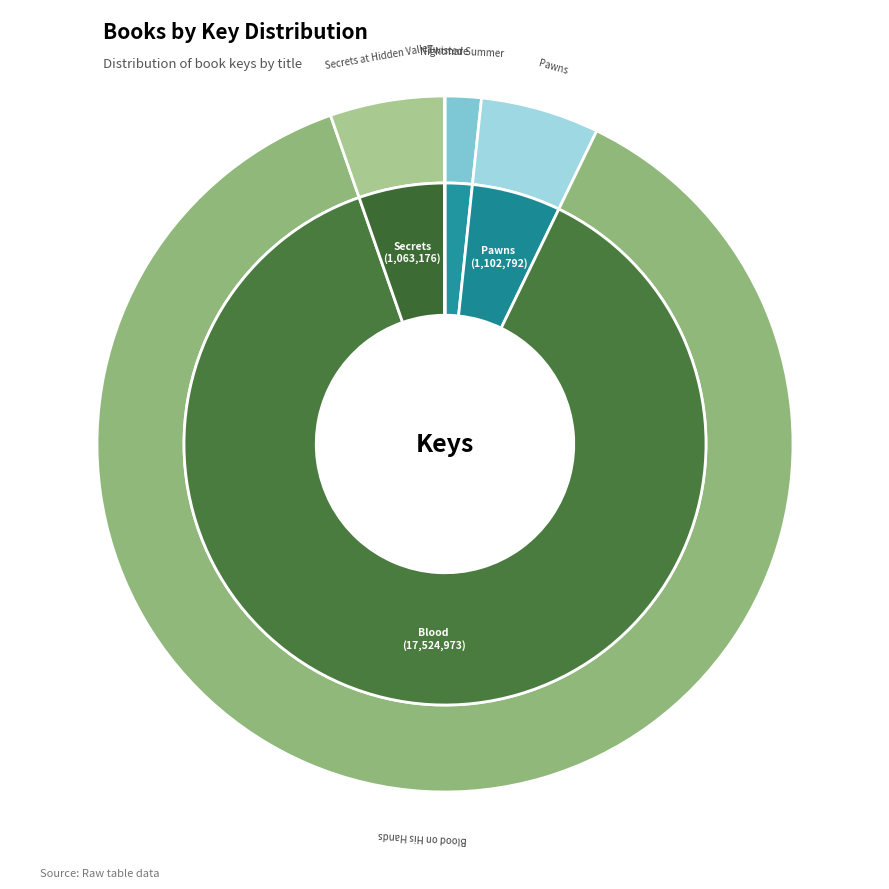

What is the smallest slice in the pie chart?

Nightmare